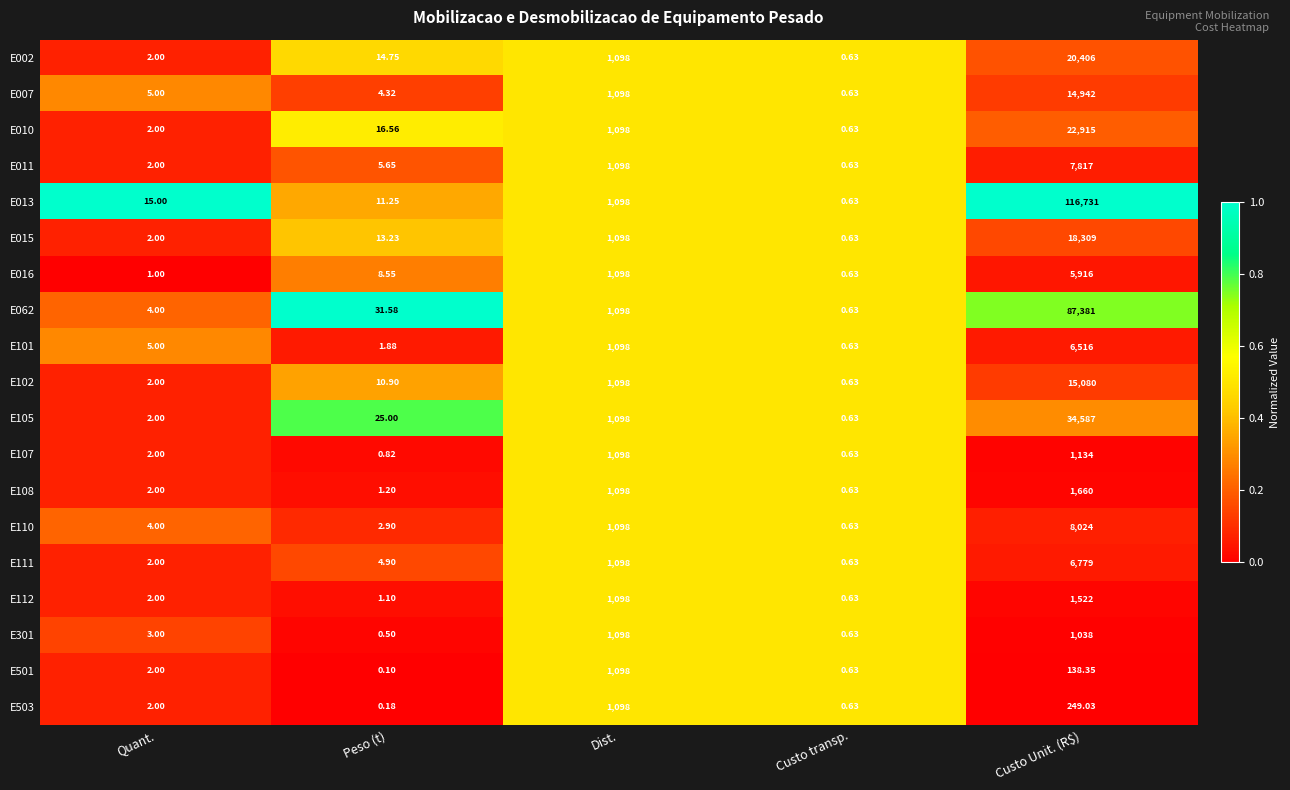

Rank the categories by E011 value from highest to lowest.

Custo Unit. (R$), Dist., Peso (t), Quant., Custo transp.